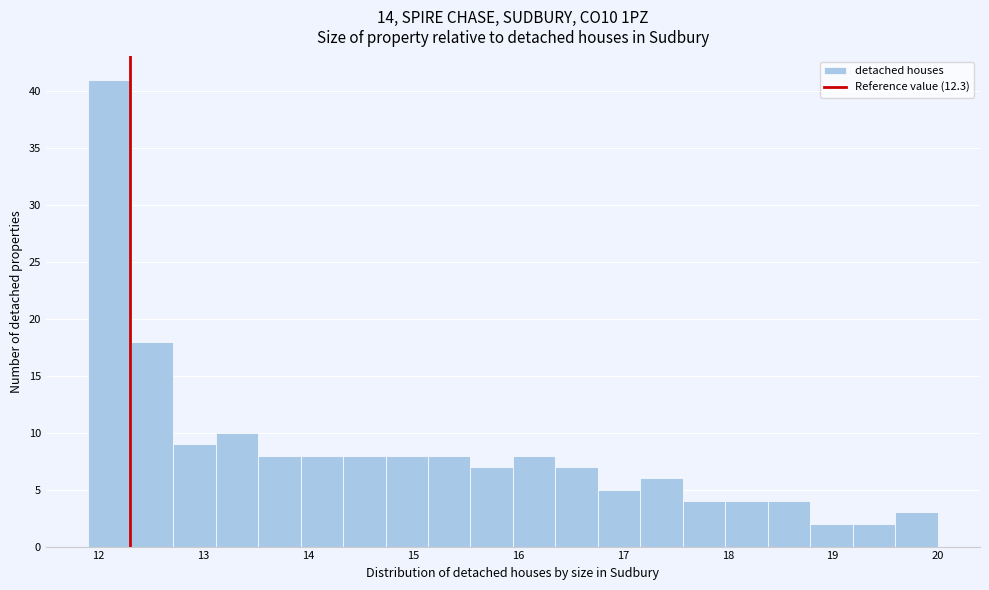

Reading left to right, transcribe this chart: for each bar, give the range it covers on the x-axis and its height. Neither the bar edges nor the heights are printed on the chart, so give them approximately, as read against the axes.

11.9 to 12.3: 41
12.3 to 12.7: 18
12.7 to 13.1: 9
13.1 to 13.5: 10
13.5 to 13.9: 8
13.9 to 14.3: 8
14.3 to 14.7: 8
14.7 to 15.1: 8
15.1 to 15.5: 8
15.5 to 16.0: 7
16.0 to 16.4: 8
16.4 to 16.8: 7
16.8 to 17.2: 5
17.2 to 17.6: 6
17.6 to 18.0: 4
18.0 to 18.4: 4
18.4 to 18.8: 4
18.8 to 19.2: 2
19.2 to 19.6: 2
19.6 to 20.0: 3